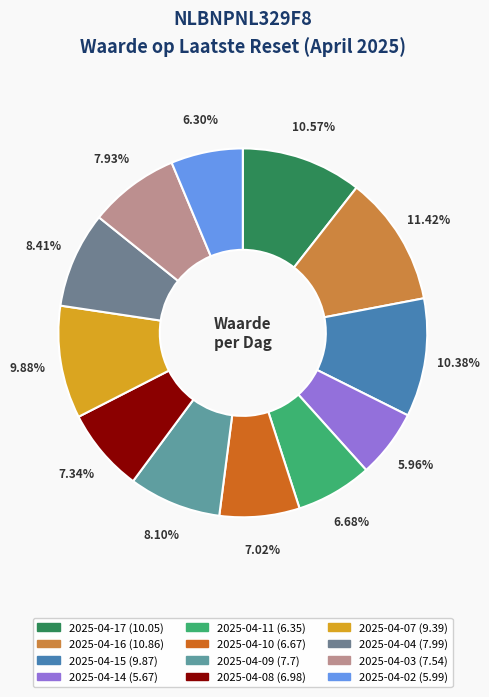

Which slice is the largest?

2025-04-16